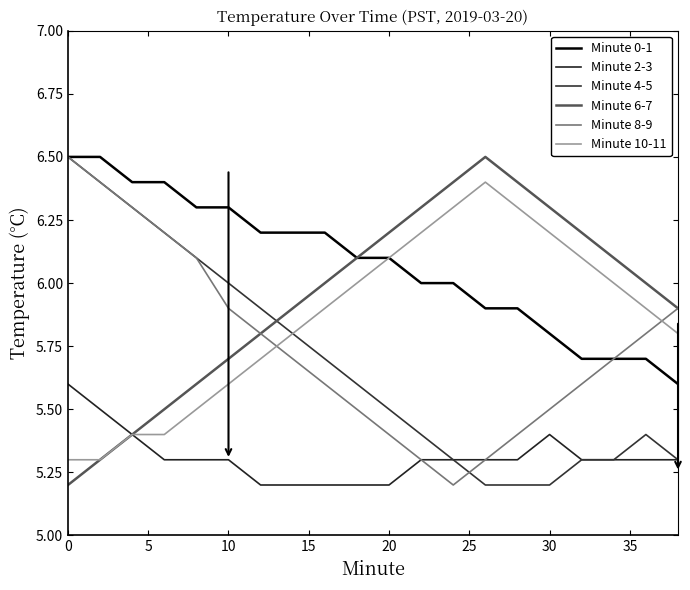

What is the maximum value shown in the chart?

6.5